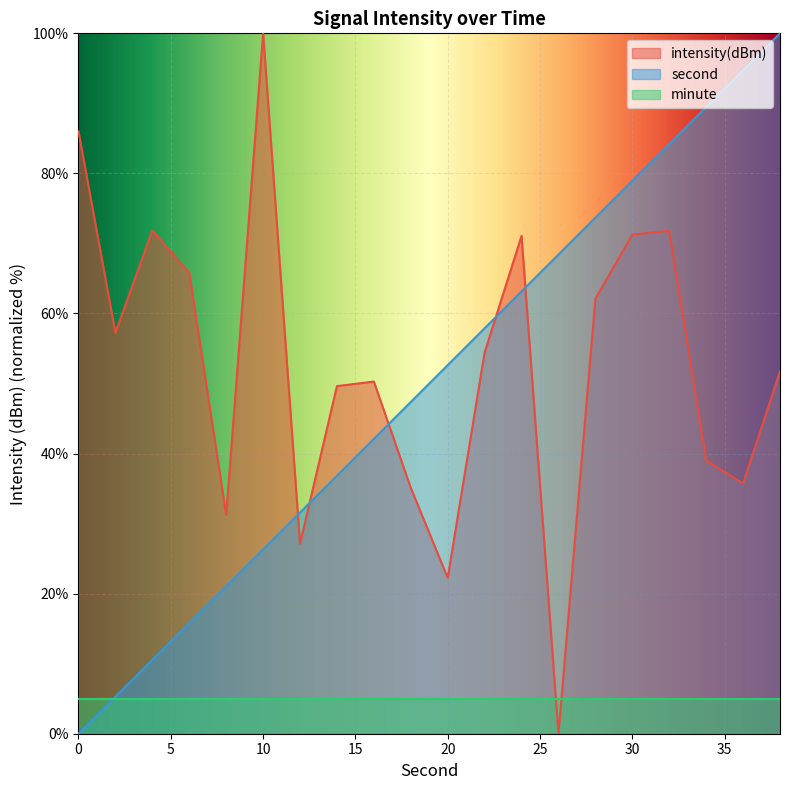

True or false: second has more than 0 points higher than both neighbors.

False